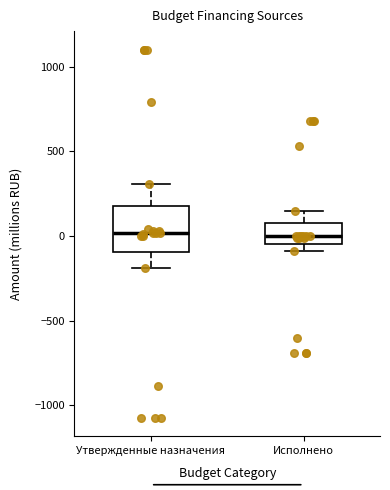

Which box is the tallest, from its lower edge to its upper edge?

Утвержденные назначения